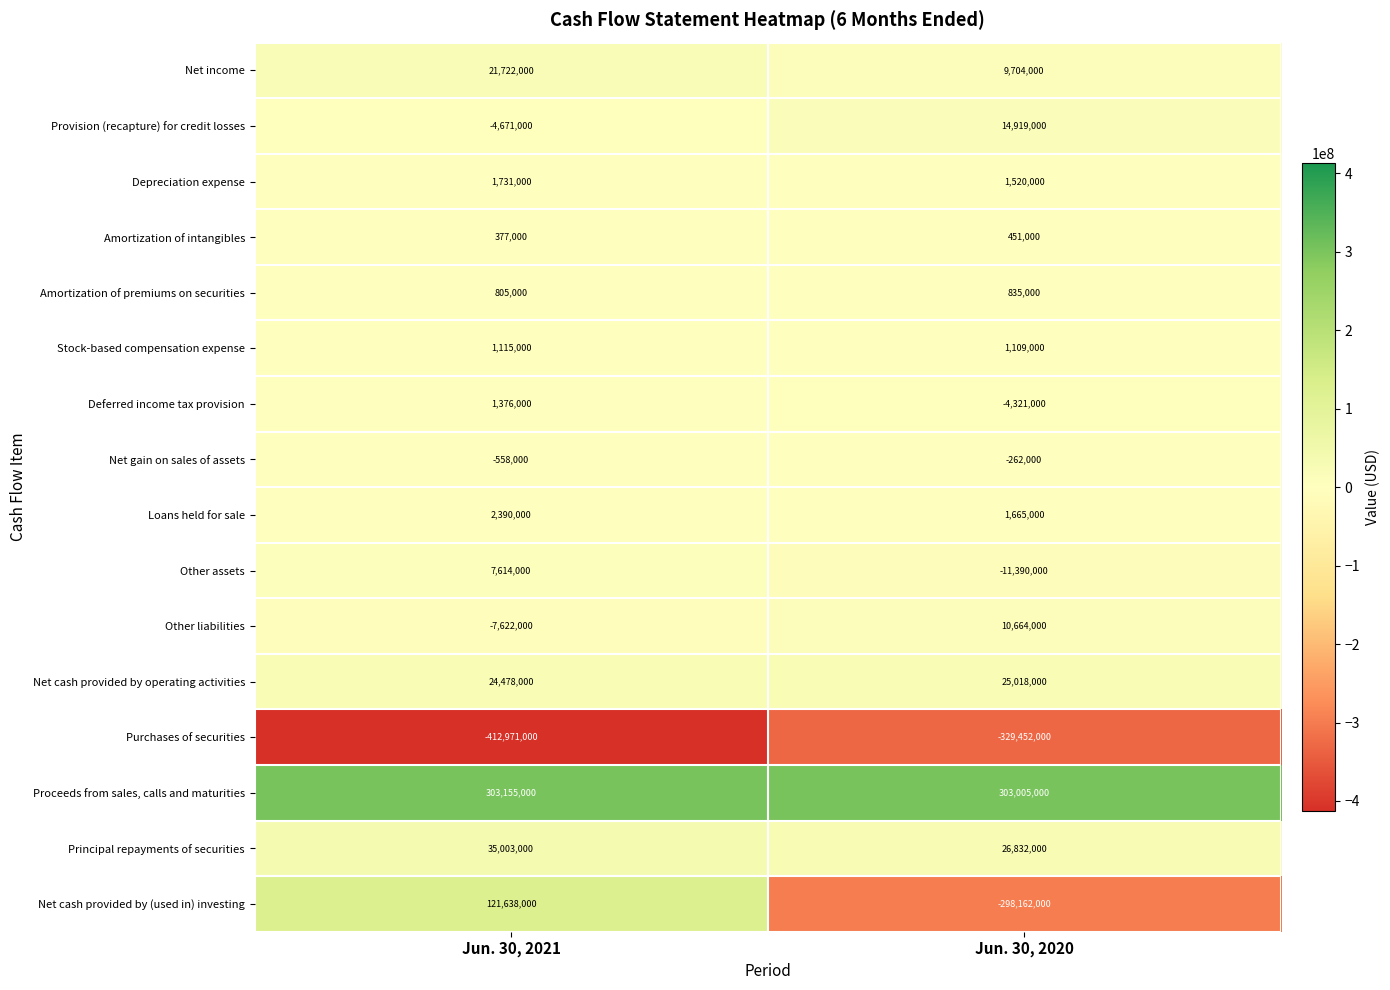

What is the difference between the maximum and minimum values in the Net cash provided by operating activities series?

540000